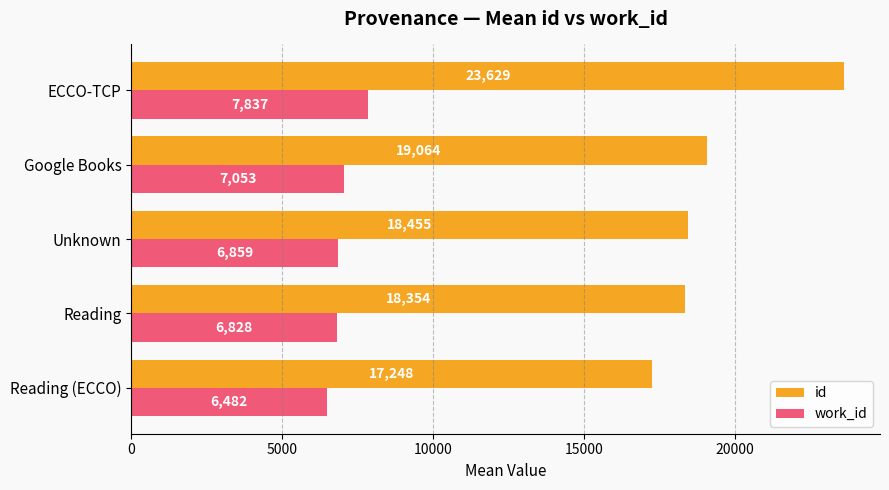

How many categories are shown in the chart?

5